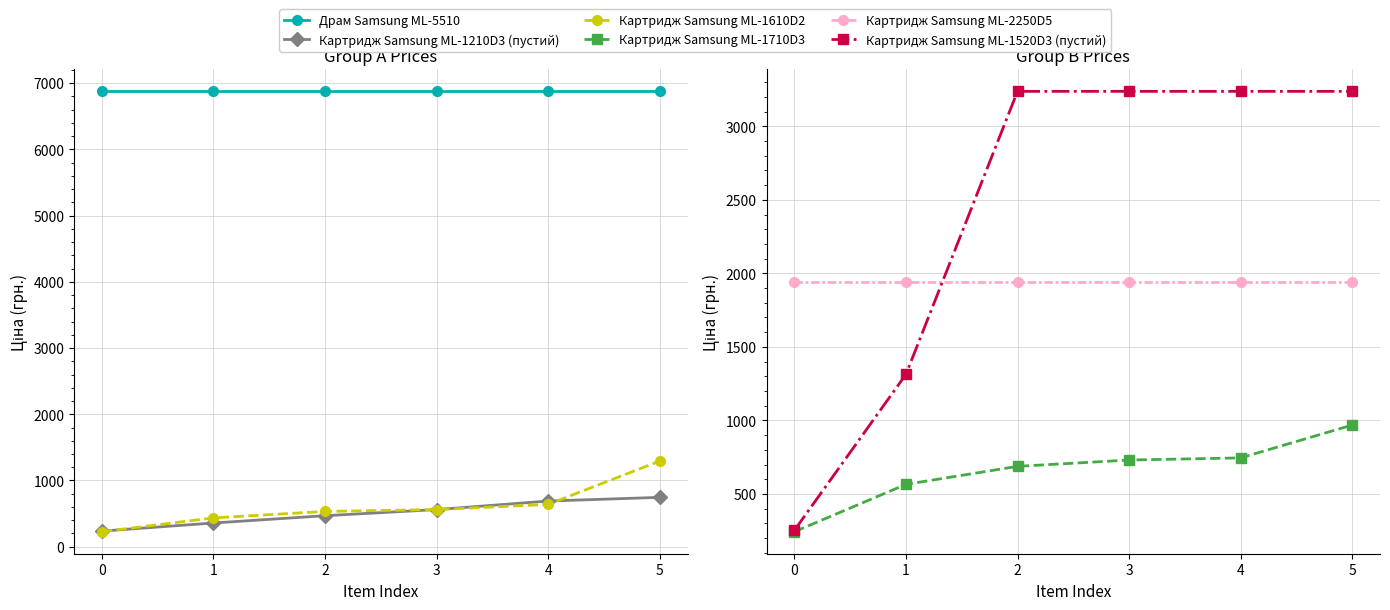

How many data points in Картридж Samsung ML-1710D3 are less than 730?

3